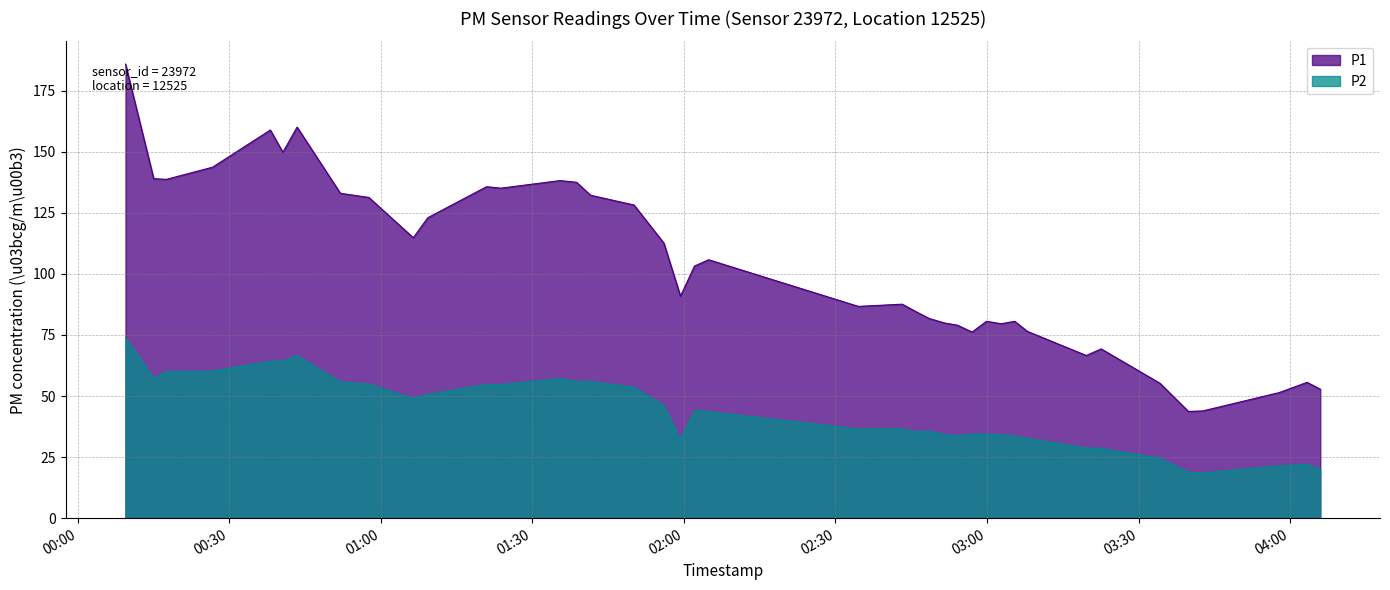

Which category has the lowest value across all series?

2024-01-11T03:42:42